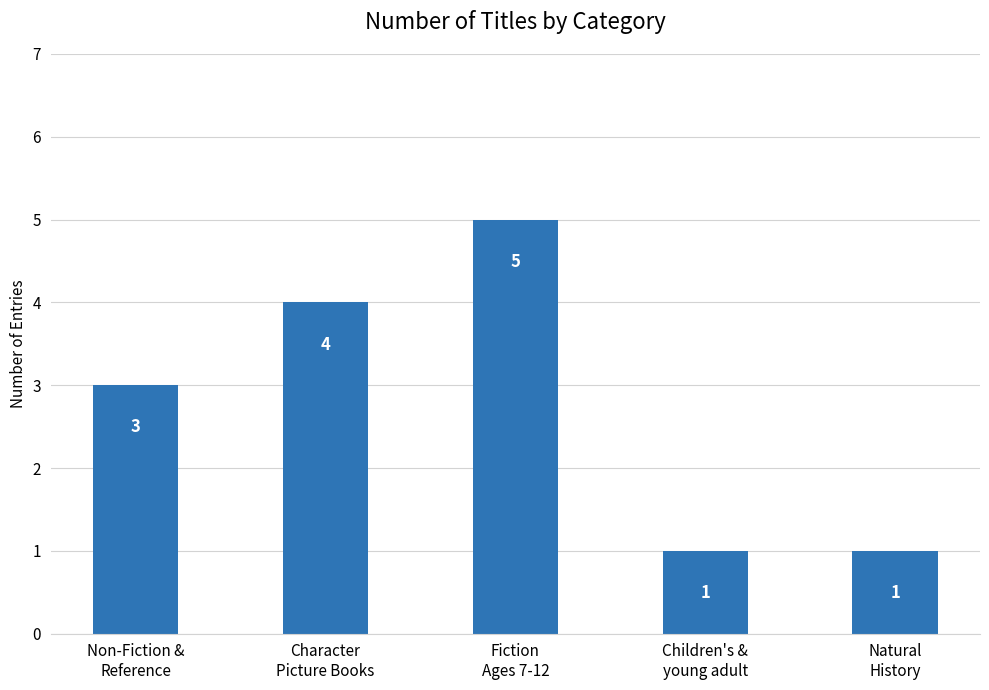

What is the change in value from Character
Picture Books to Children's &
young adult?

-3